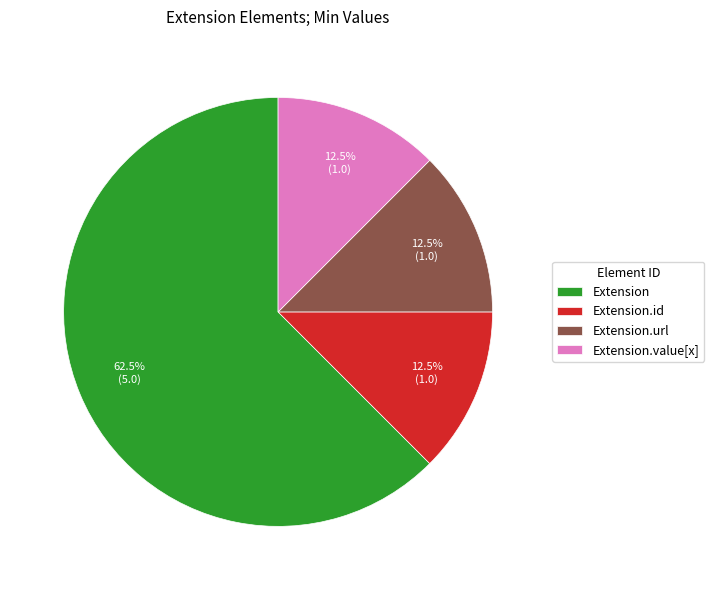

To the nearest percent, what is the difference between the largest and smallest slice percentages?

50%